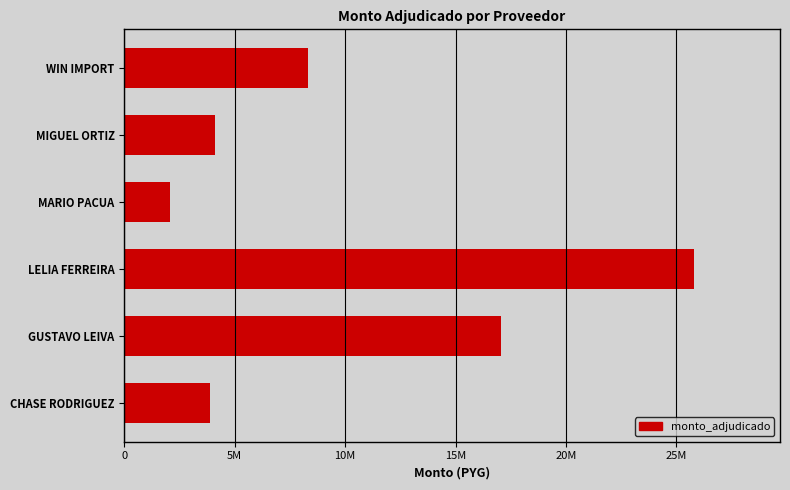

Does the chart contain any negative values?

No